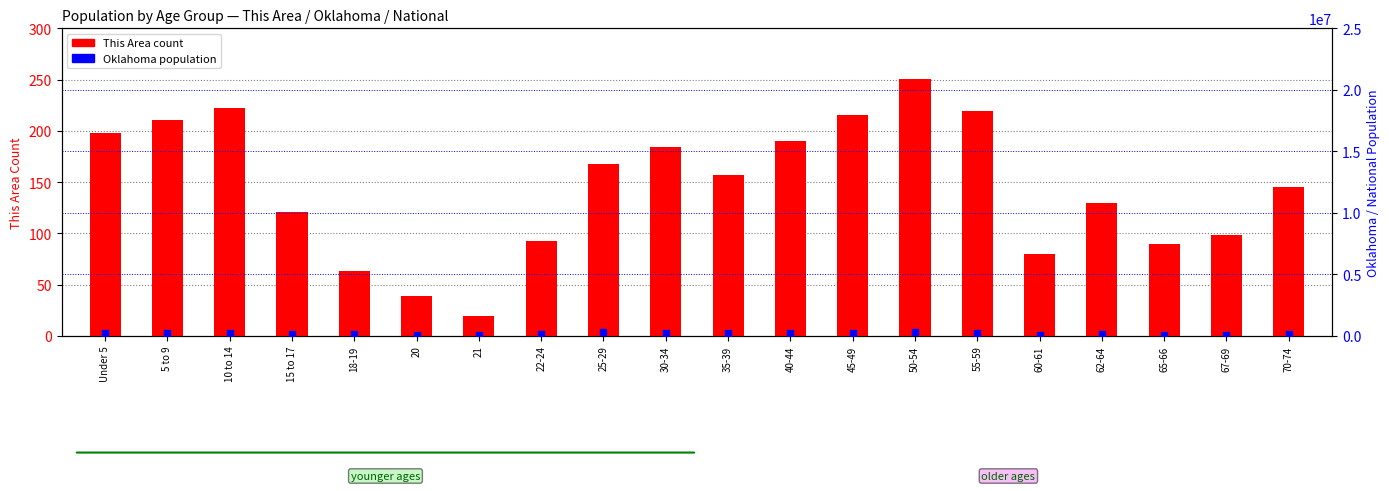

Is the value of This Area (count) at 15 to 17 greater than the value of Oklahoma at 5 to 9?

No